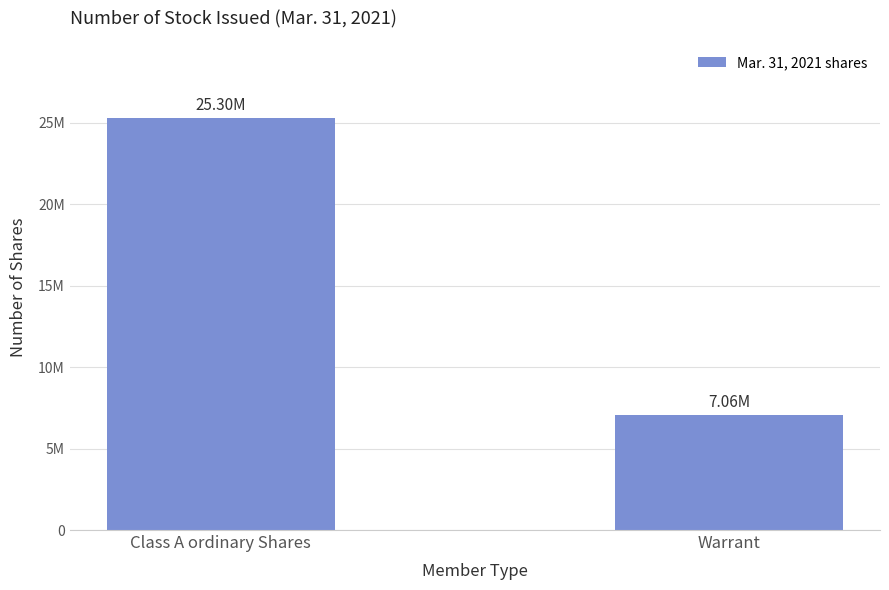

What is the value of the 1st bar from the left?

25300000